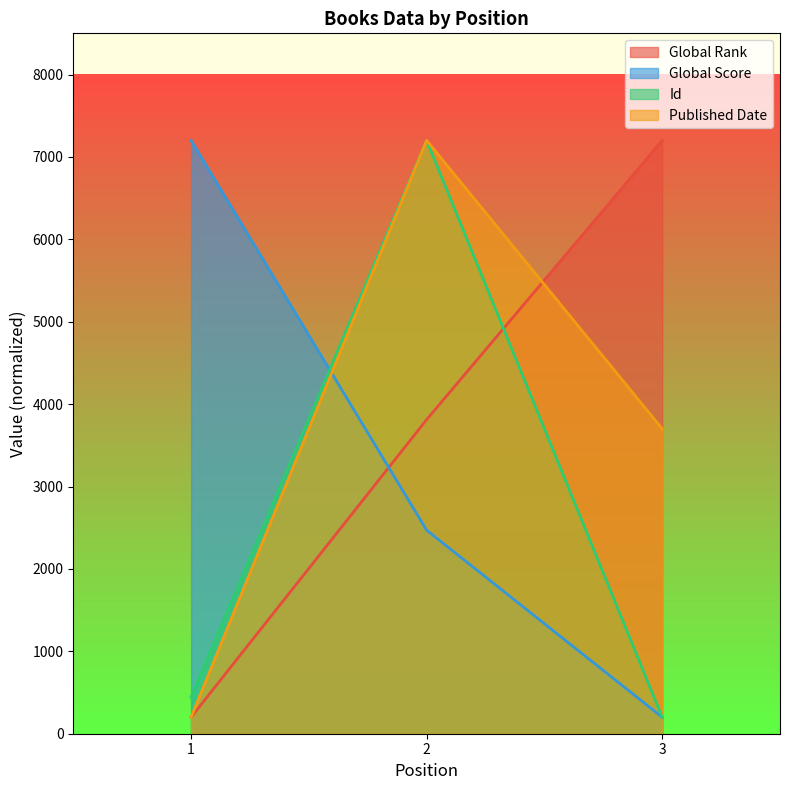

At which label is Published Date closest to 3700?

3